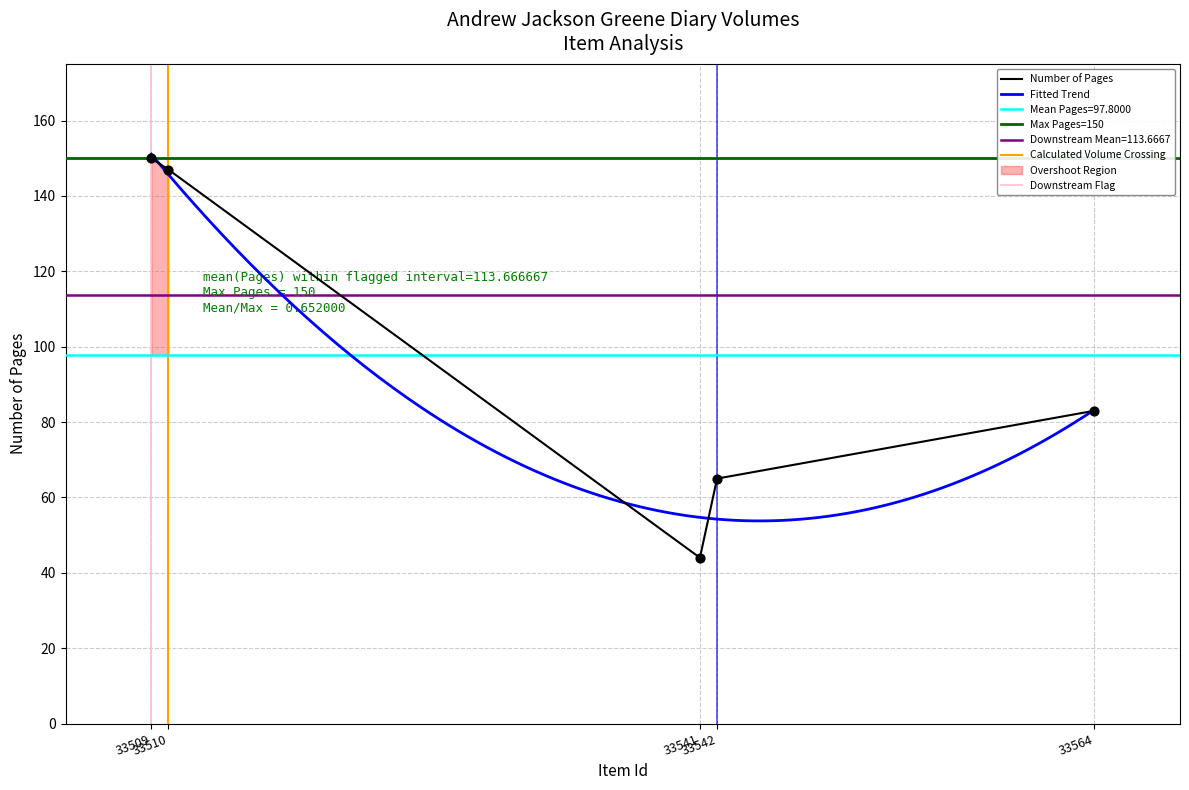

What is the change in value from 33541 to 33509?

+106